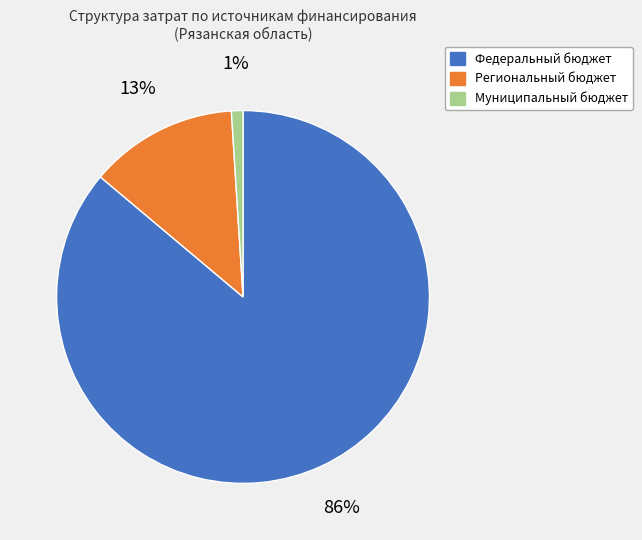

The Региональный бюджет slice represents 13% of the pie. True or false?

True